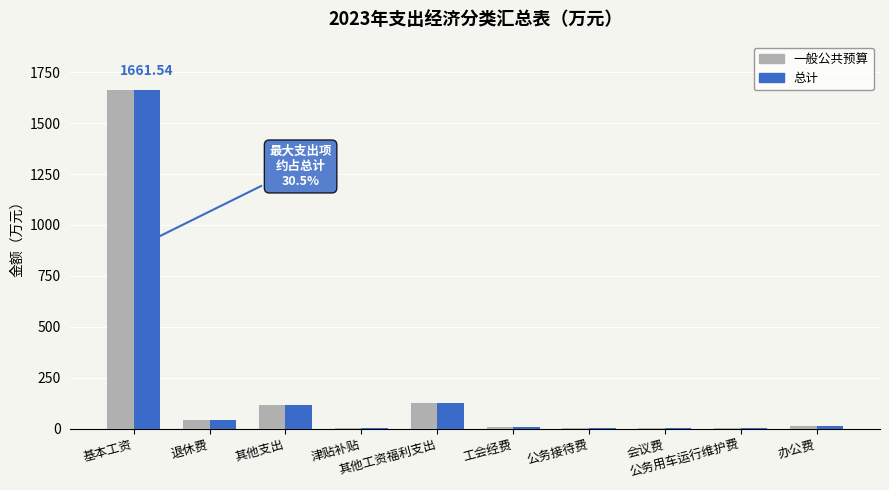

At which category is the sum across all series the highest?

基本工资